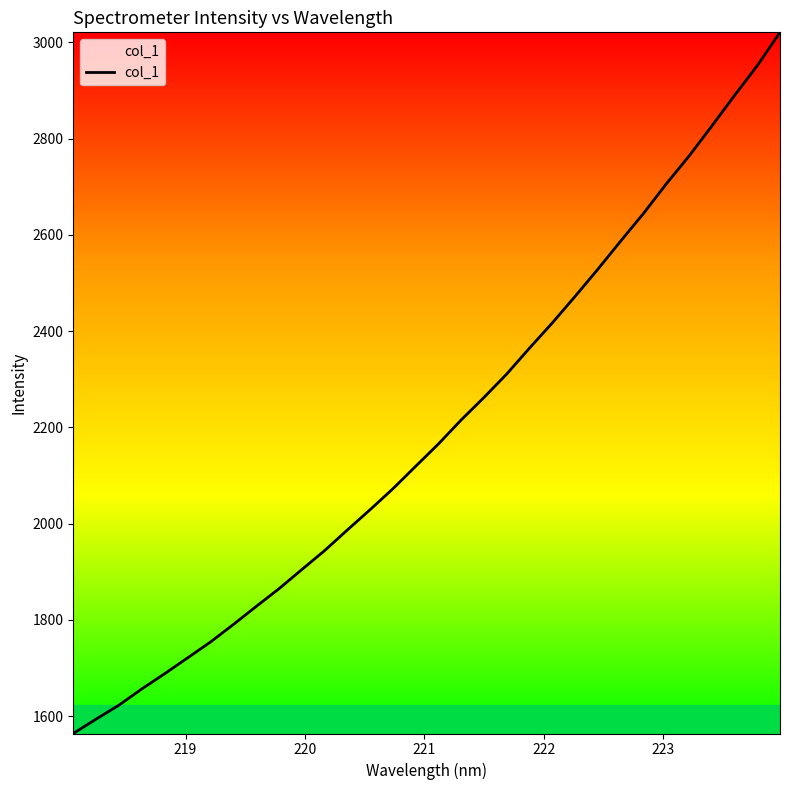

What is the smallest value displayed?

1563.8